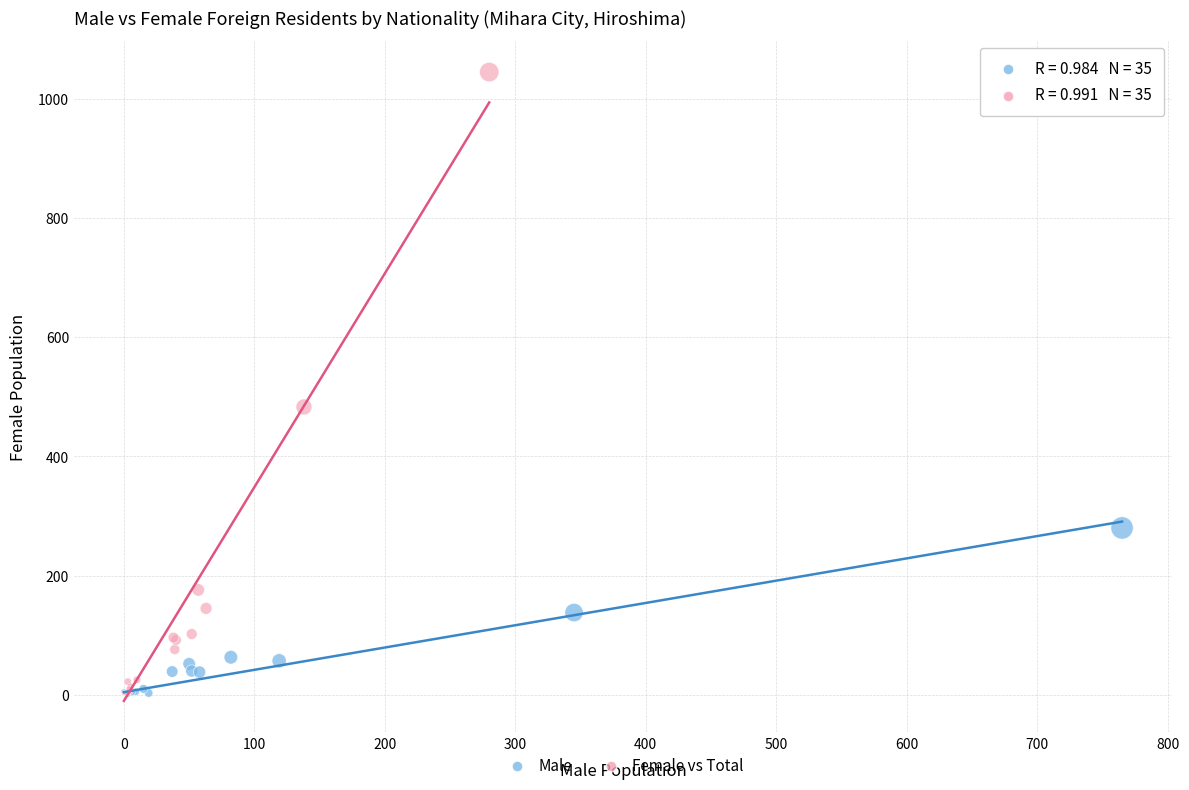

Which series reaches the maximum Y coordinate?

Female vs Total